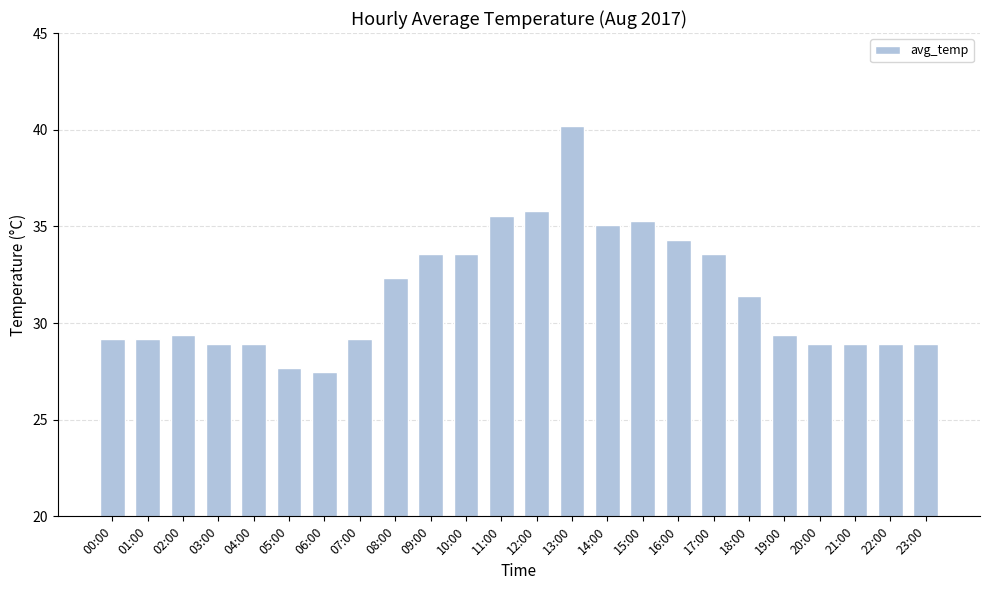

Count the number of data series in this chart.

1